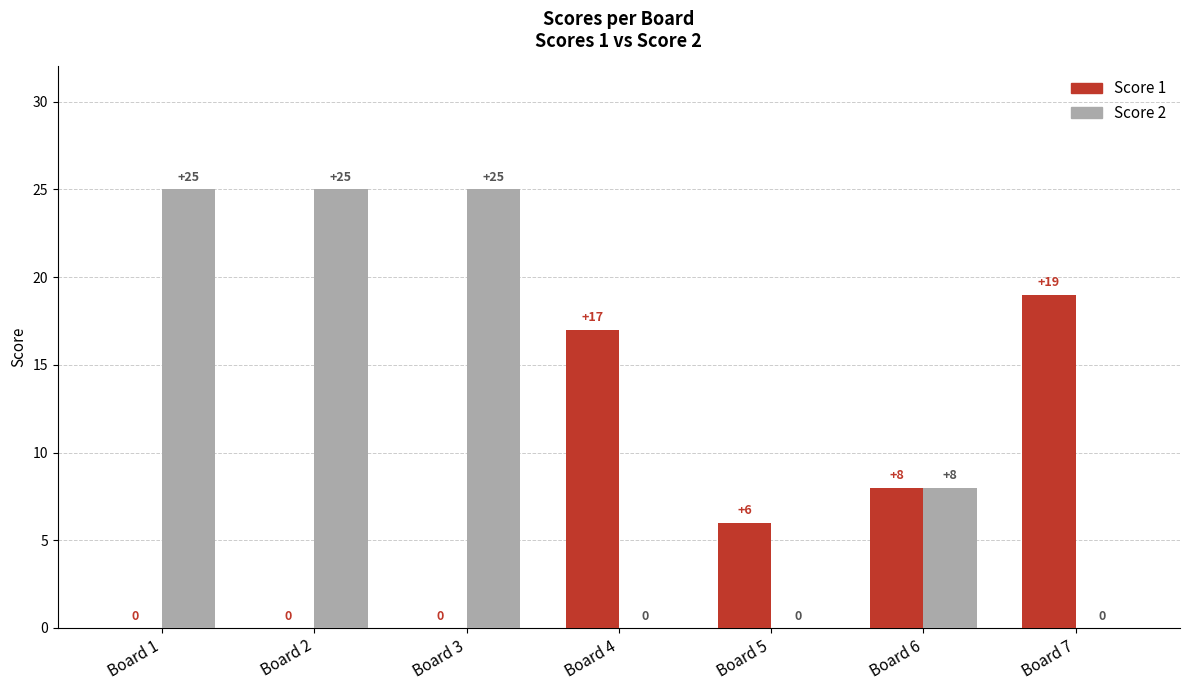

The value of Score 1 at Board 6 is 13. True or false?

False